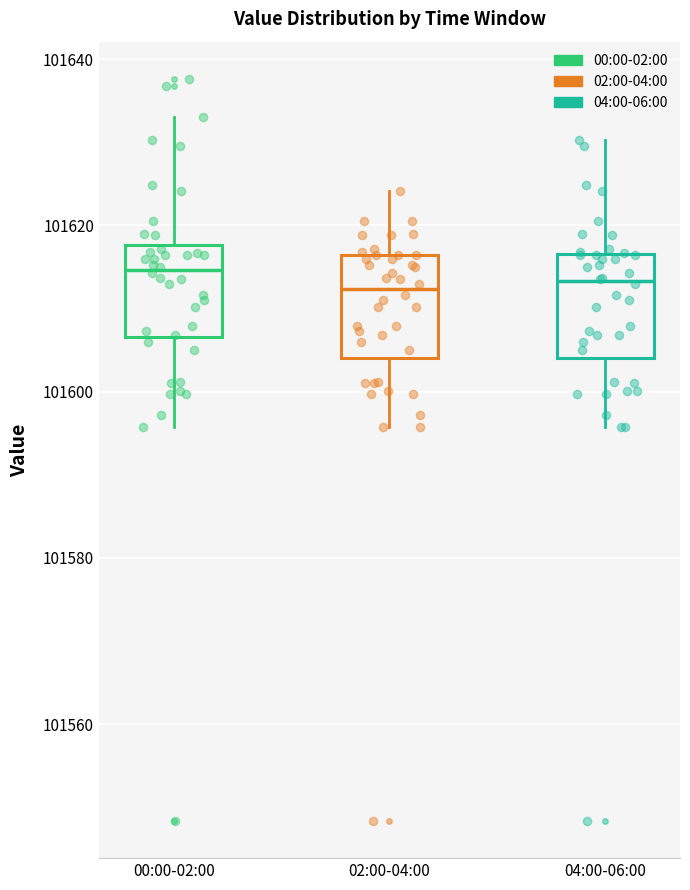

Where is the lower edge of the box for 00:00-02:00 on the y-axis? The values are not printed on the chart, so give them approximately, as read against the axis.

101606